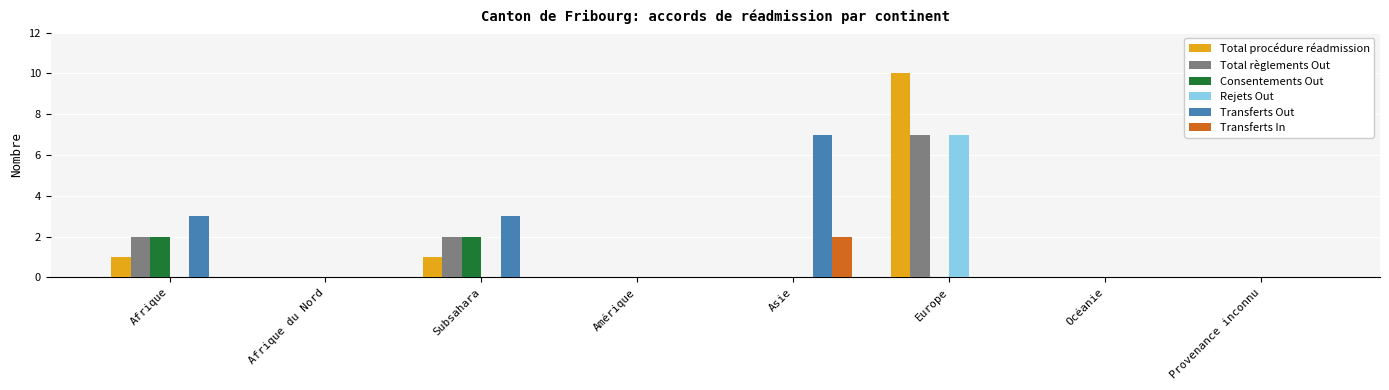

How many Transferts In values are between 0 and 1?

7